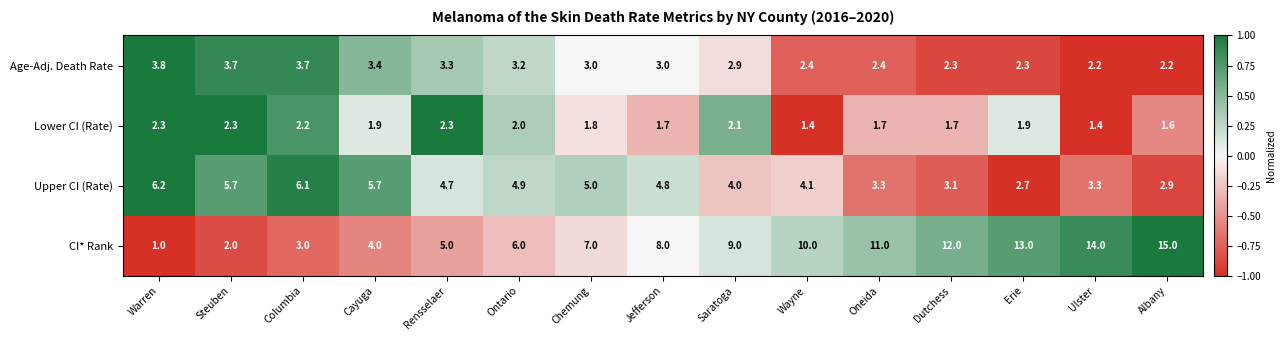

What is the sum of the CI* Rank values at Columbia and Jefferson?

11.0